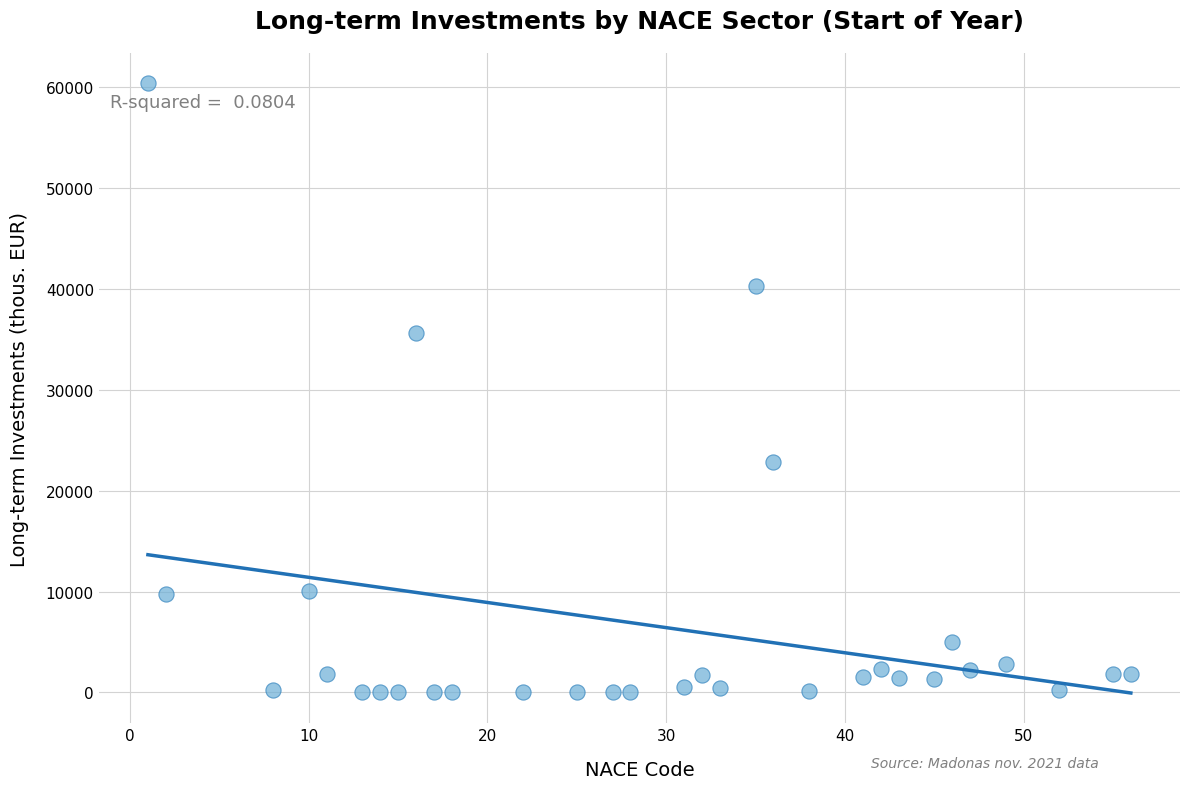

What Y value in the scatter plot is closest to 30167?

35639.8